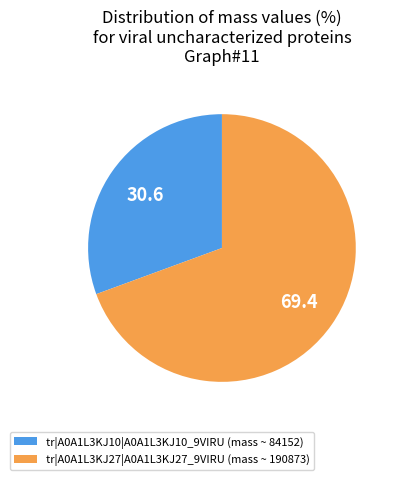

Count the number of slices in the pie.

2